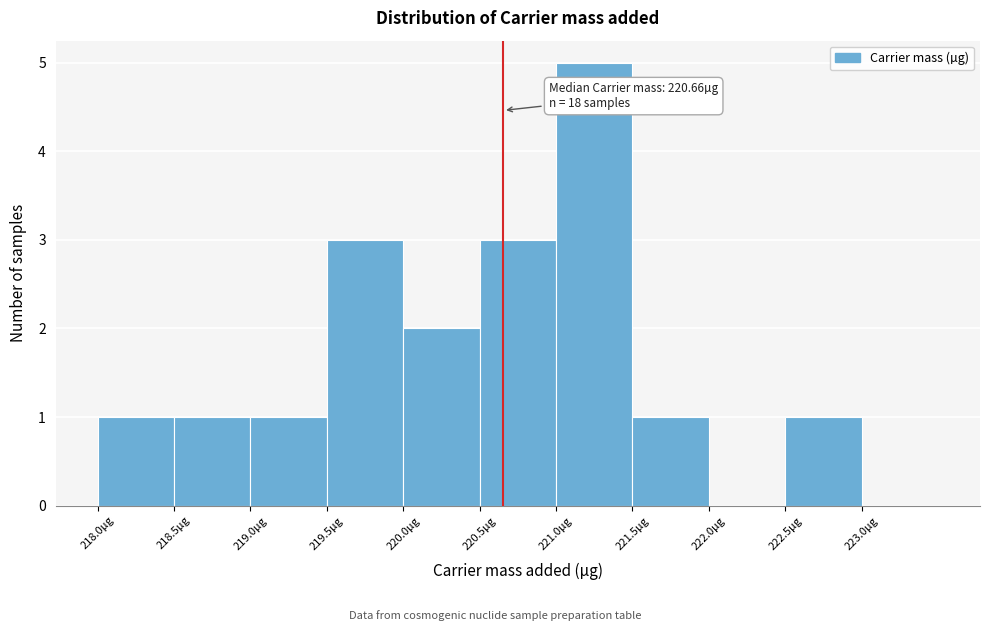

Which range on the x-axis has the tallest bar?

221.0 to 221.5